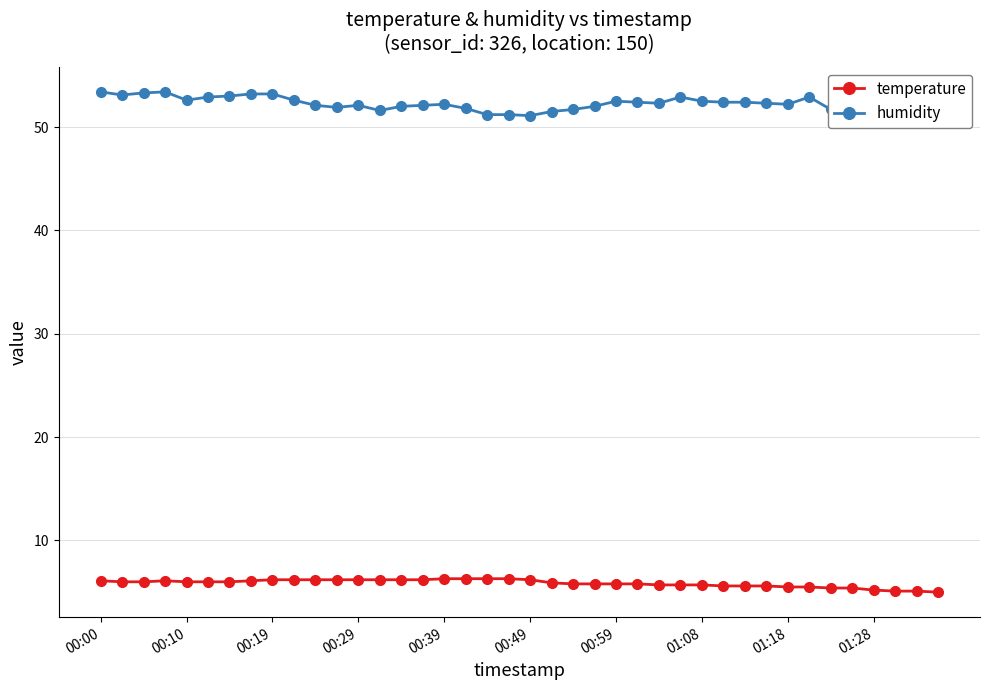

What are all the series names shown in the legend?

temperature, humidity